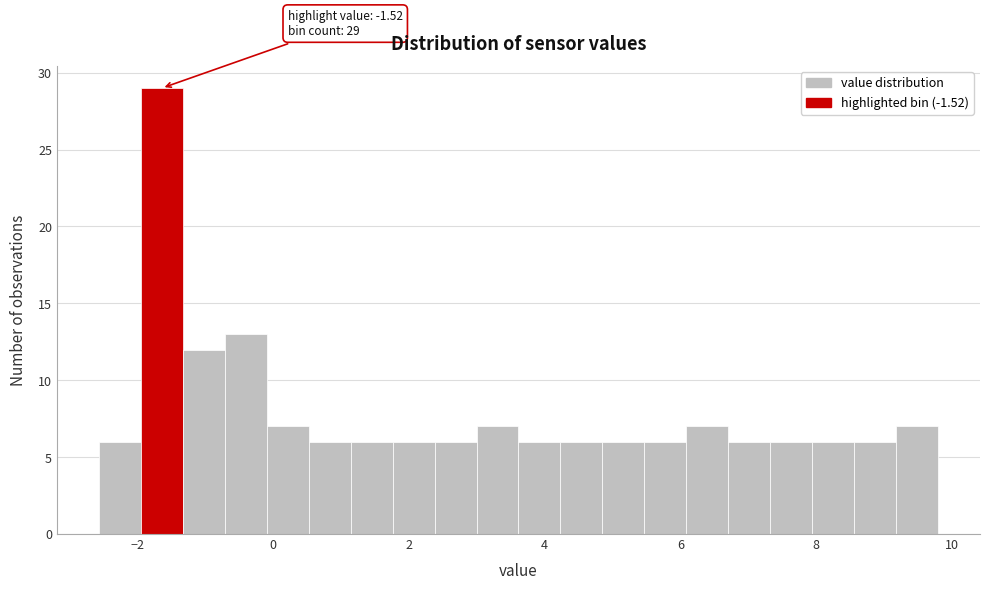

Read against the x-axis, roughly where is the centre of the tallest bar?

-1.6